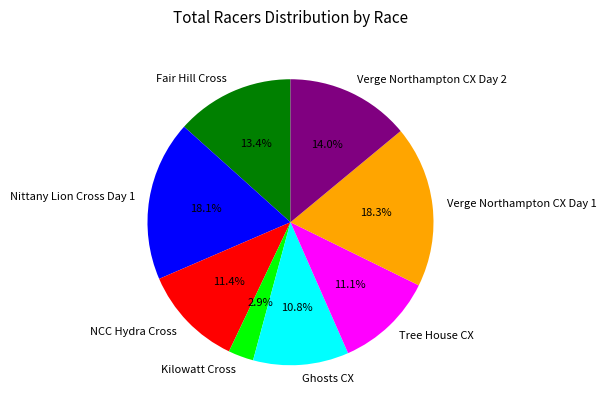

To the nearest percent, what is the average slice percentage?

12%